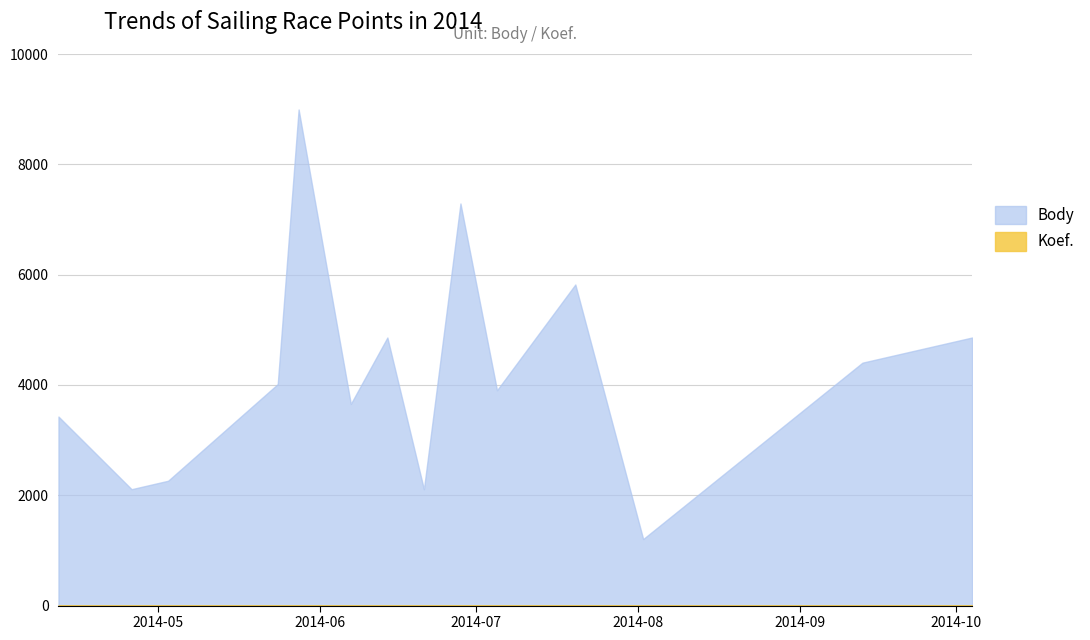

How many data points in Body are less than 4016?

7